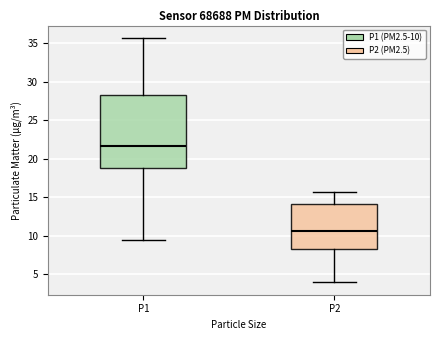

Where does the lower whisker of the box for P2 end on the y-axis? The values are not printed on the chart, so give them approximately, as read against the axis.

4.0